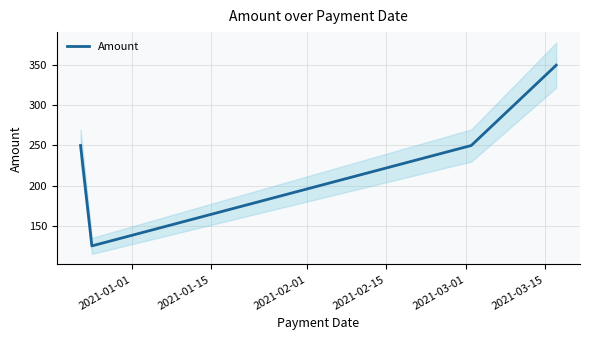

How many interior local valleys (lower than both neighbors) does the data have?

1